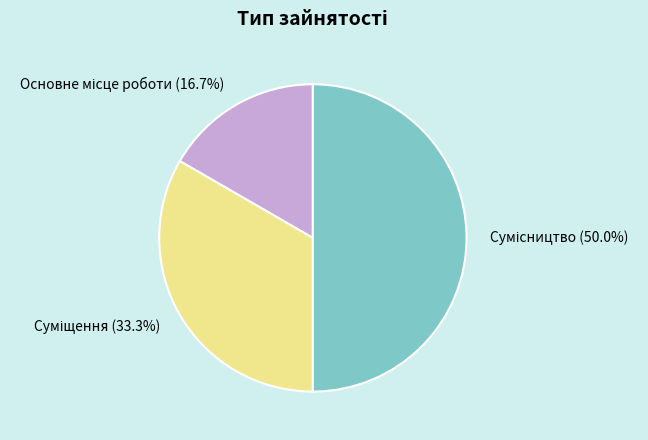

What is the smallest slice in the pie chart?

Основне місце роботи